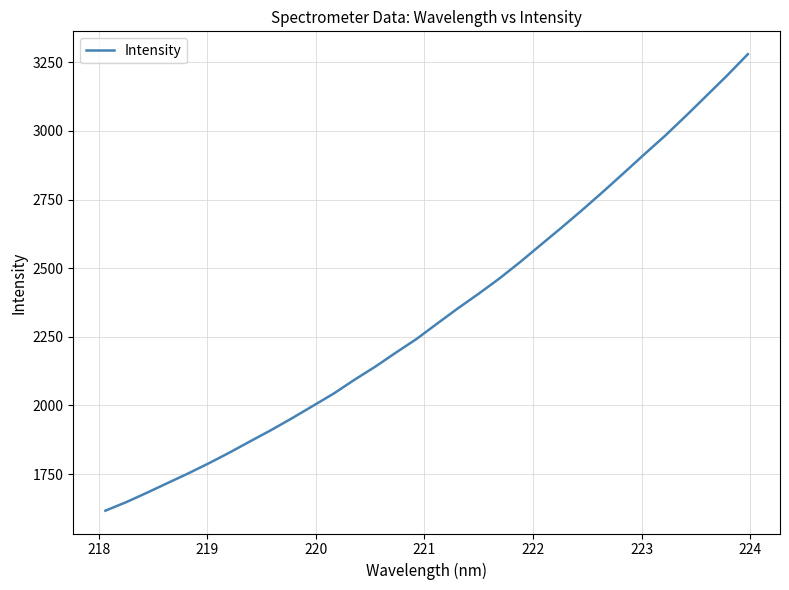

Reading left to right, what are all the values shown in this chart?

1616.4	1647.4	1681.7	1717.2	1752.5	1789.7	1828.8	1870.0	1910.6	1953.5	1998.1	2042.8	2093.0	2140.6	2192.0	2242.0	2298.2	2353.8	2406.9	2462.4	2522.2	2585.1	2647.8	2712.0	2778.3	2846.3	2915.1	2982.5	3054.4	3128.2	3202.3	3279.8